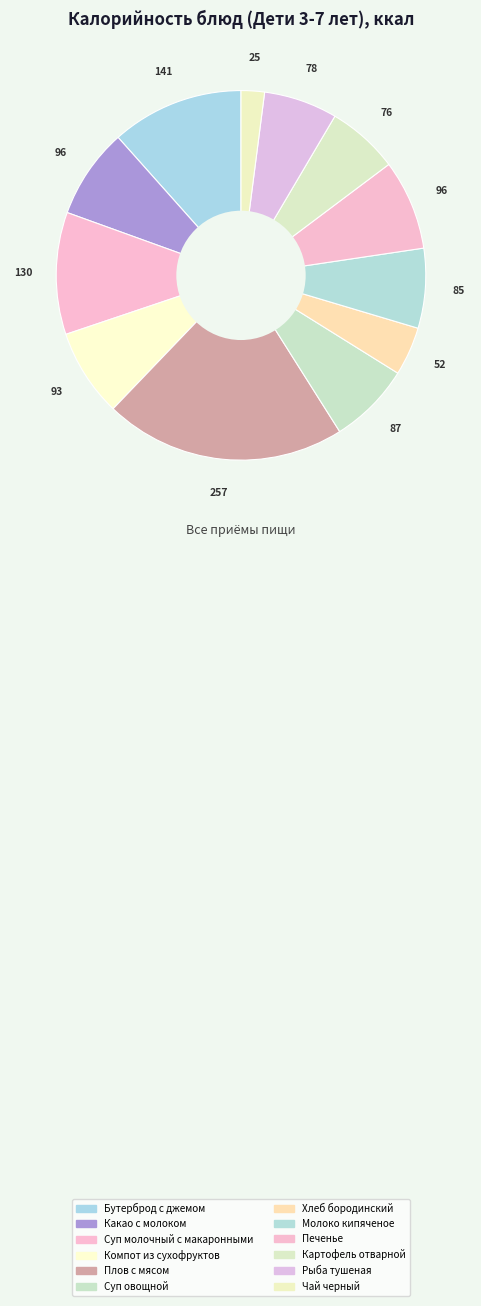

How many slices are in this pie chart?

12